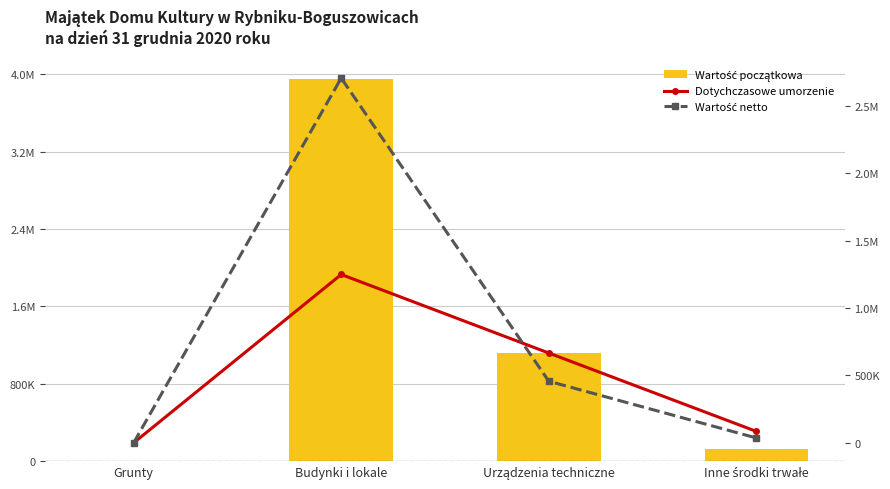

What is the label of the 3rd bar from the right?

Budynki i lokale